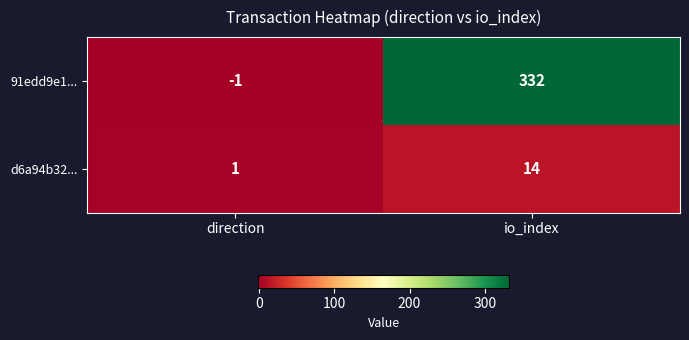

Which category has the lowest value in the 91edd9e1... series?

direction